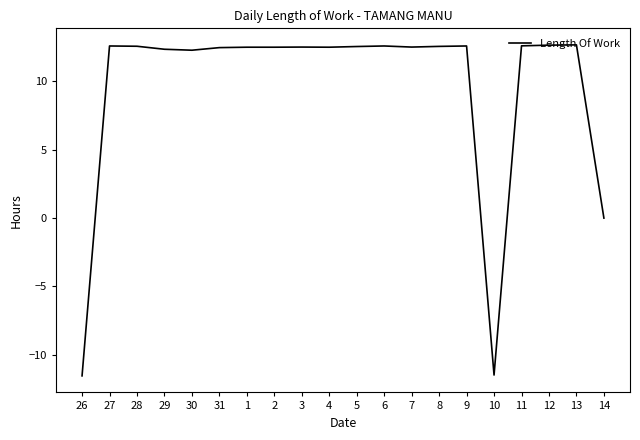

What position from the right is 6?

9